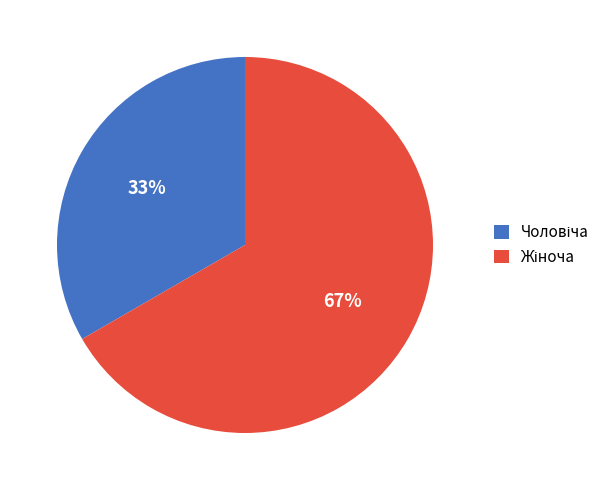

To the nearest percent, what is the average slice percentage?

50%